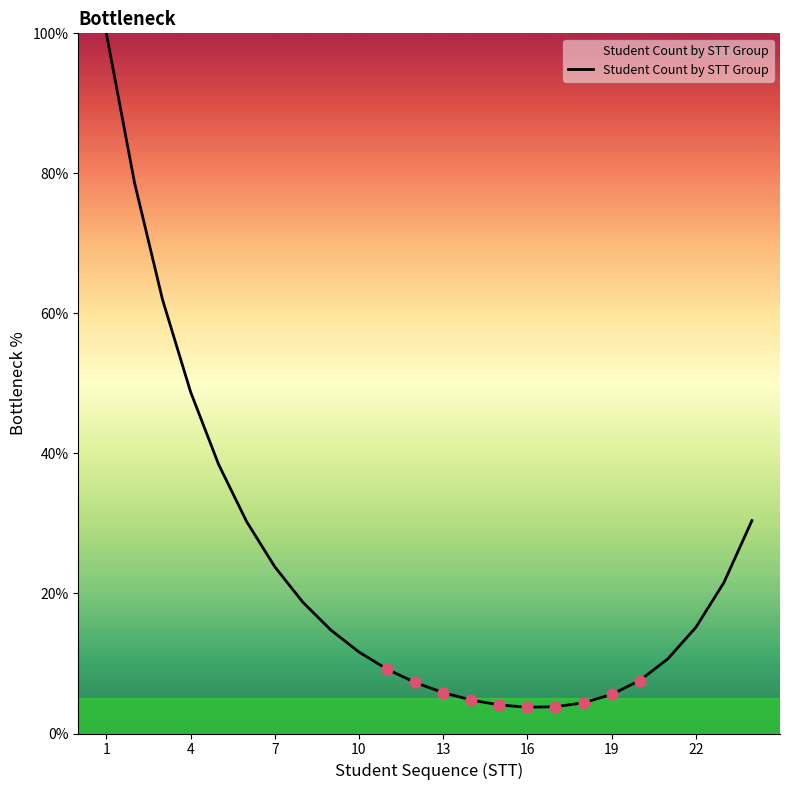

What is the smallest value displayed?

3.8